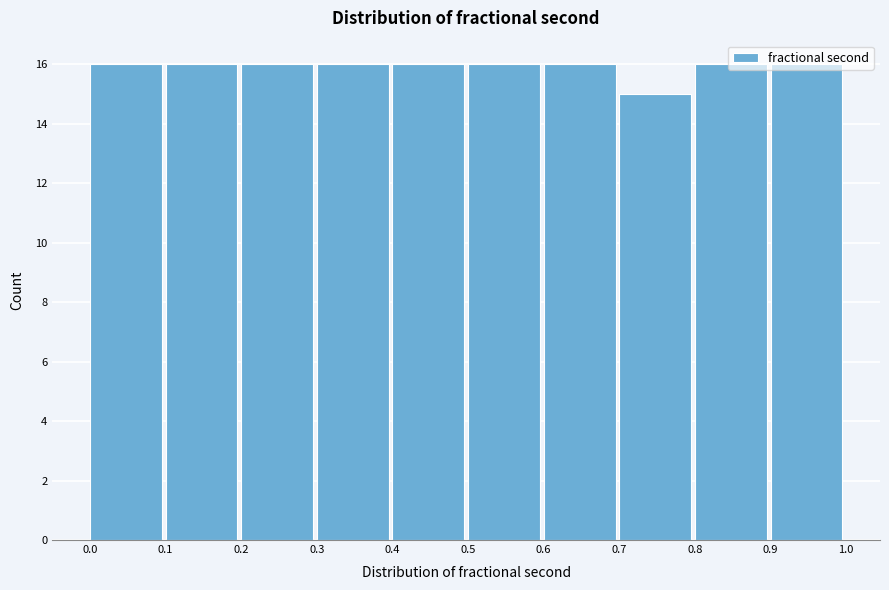

What is the height of the bar covering 0.6 to 0.7 on the x-axis? The values are not printed on the chart, so give them approximately, as read against the axis.

16